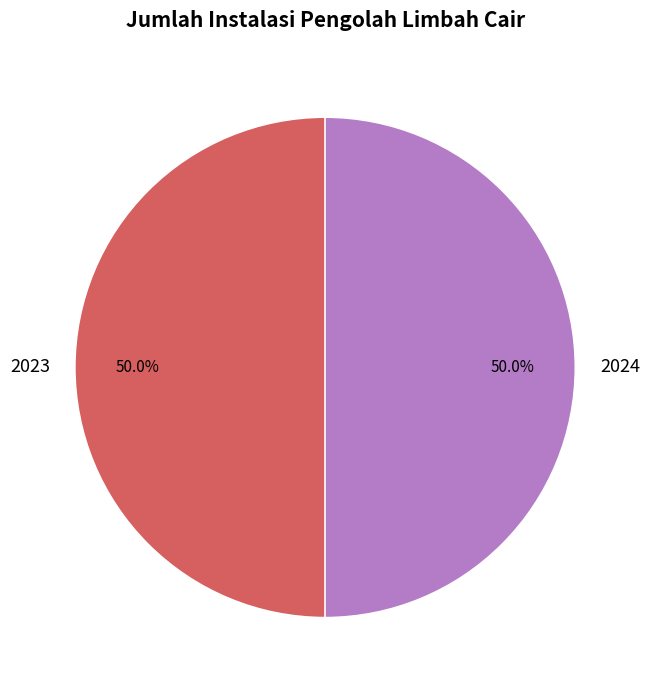

What percentage do 2023 and 2024 together represent?

100.0%